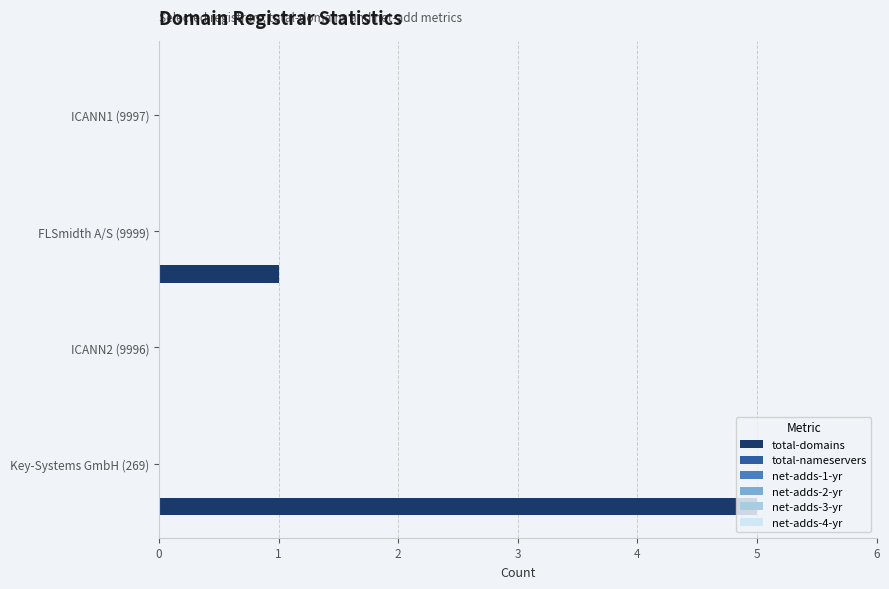

Count the number of categories in the chart.

4